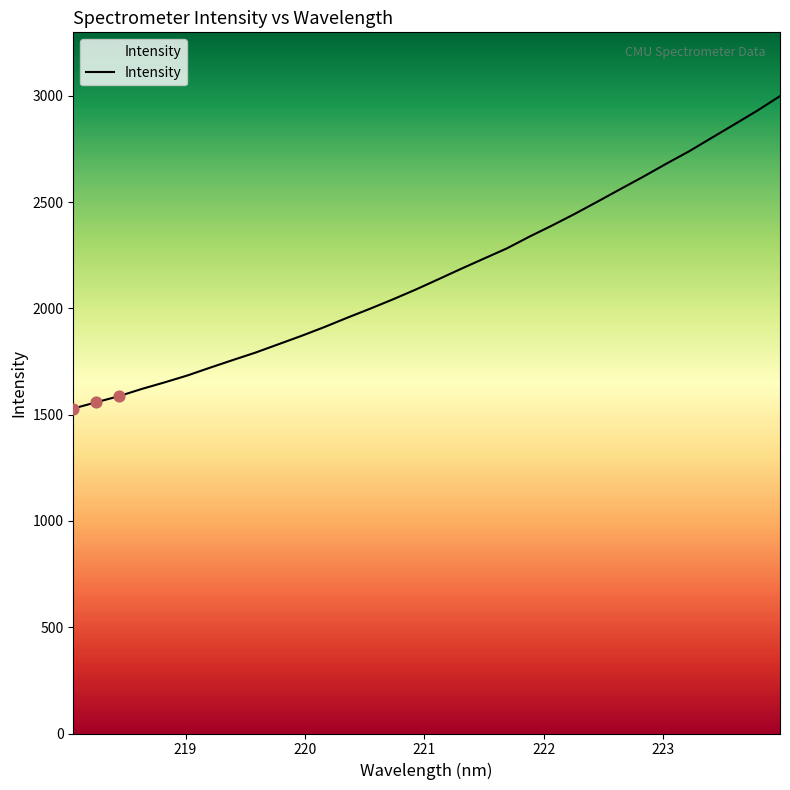

What is the difference between the maximum and minimum values?

1470.2